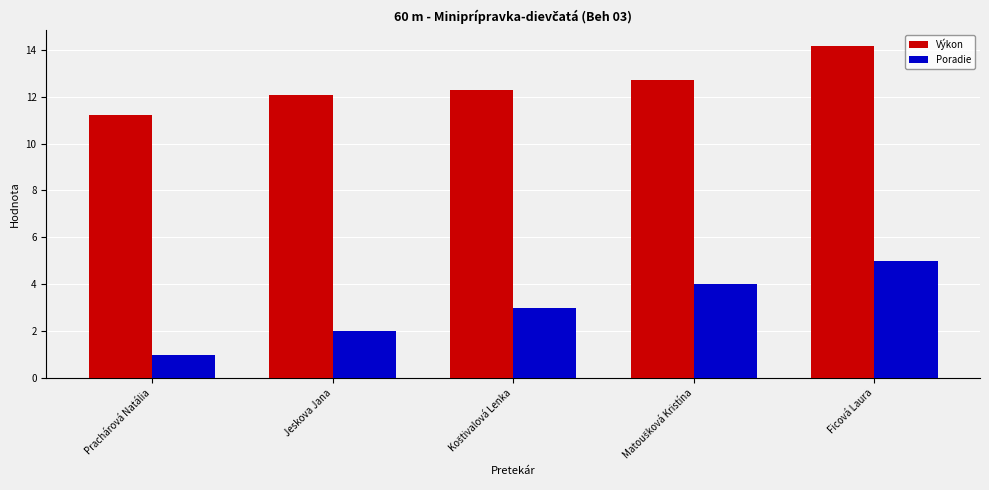

Are the bars horizontal?

No